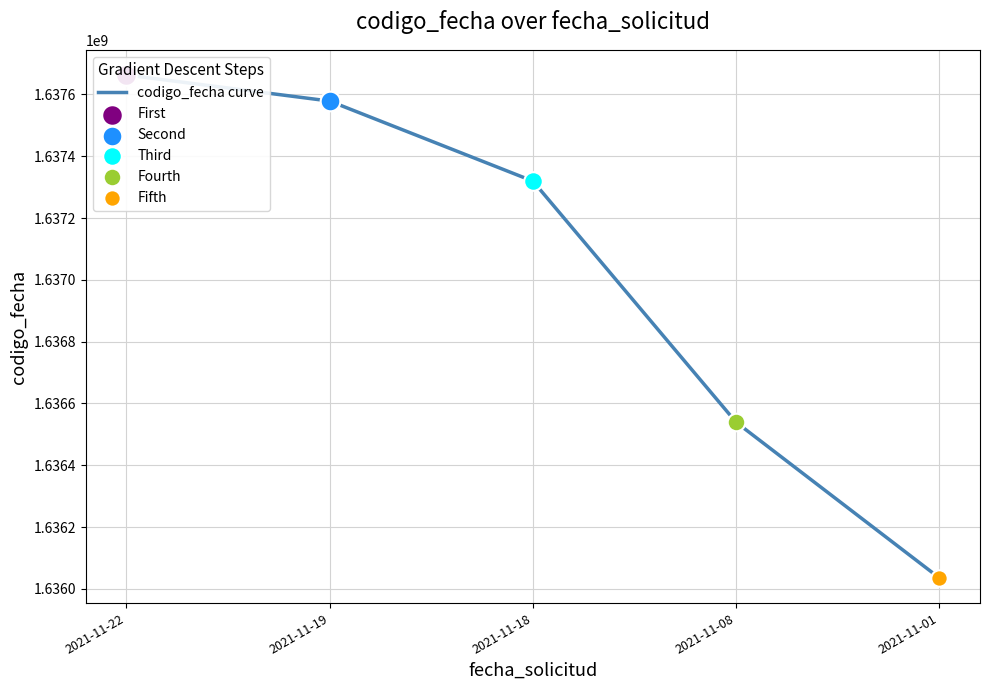

What is the change in value from 2021-11-22 to 2021-11-01?

-1627470